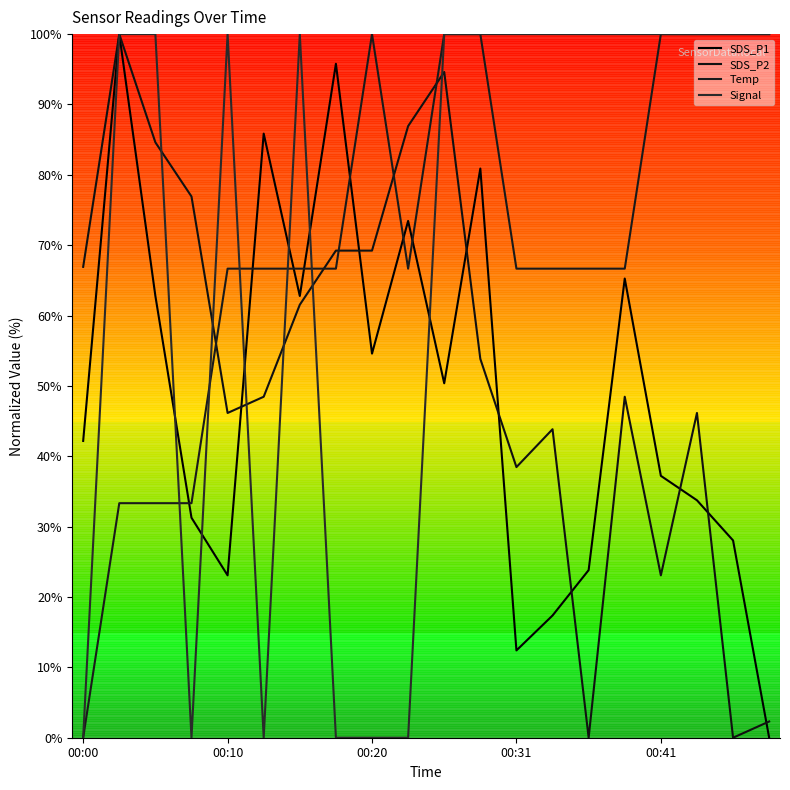

Is this an area chart (filled region under the line)?

No